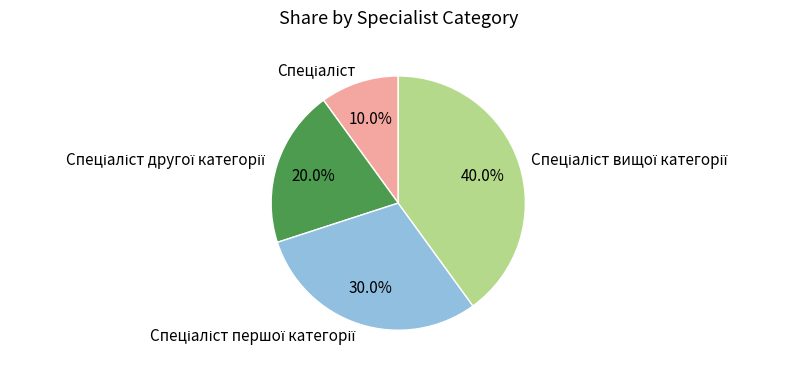

How many slices are in this pie chart?

4